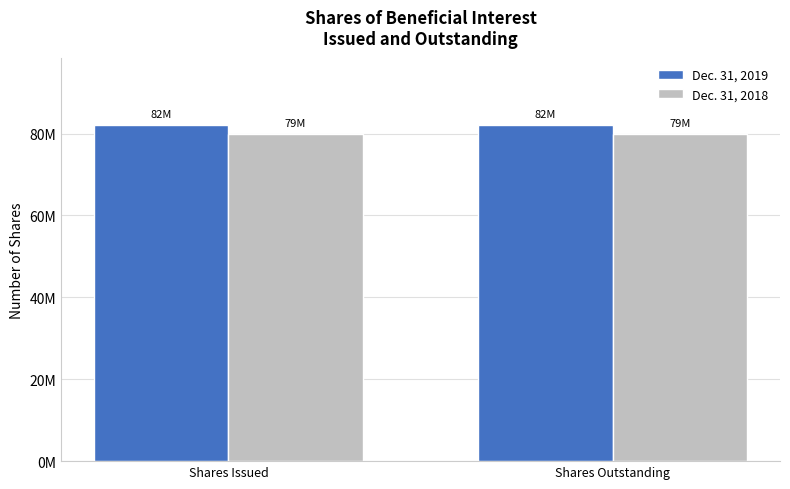

Which series has the widest spread of values?

Dec. 31, 2019